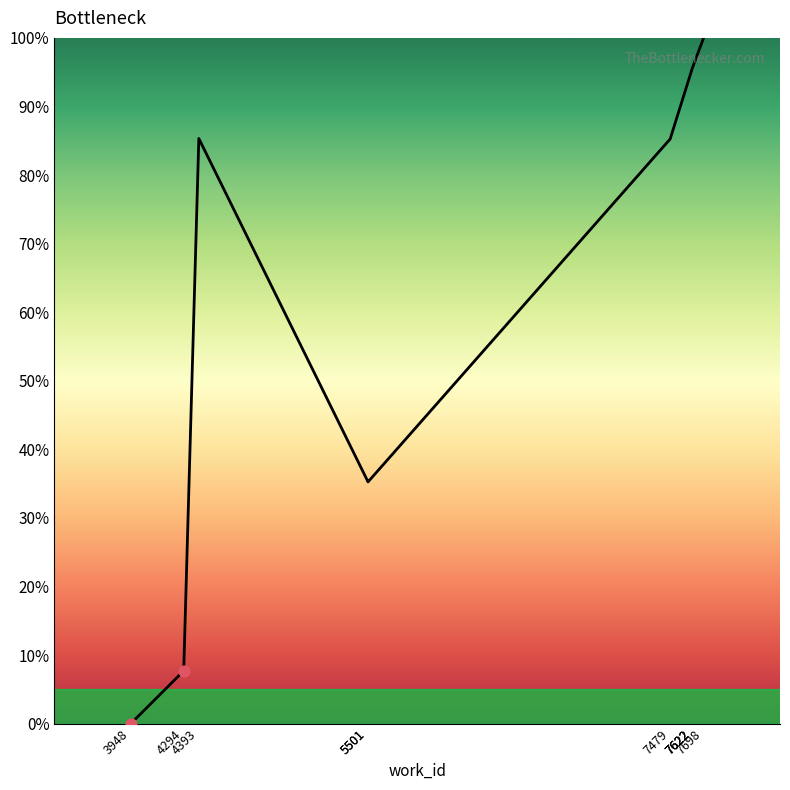

Between 7622 and 7479, which is larger?

7622